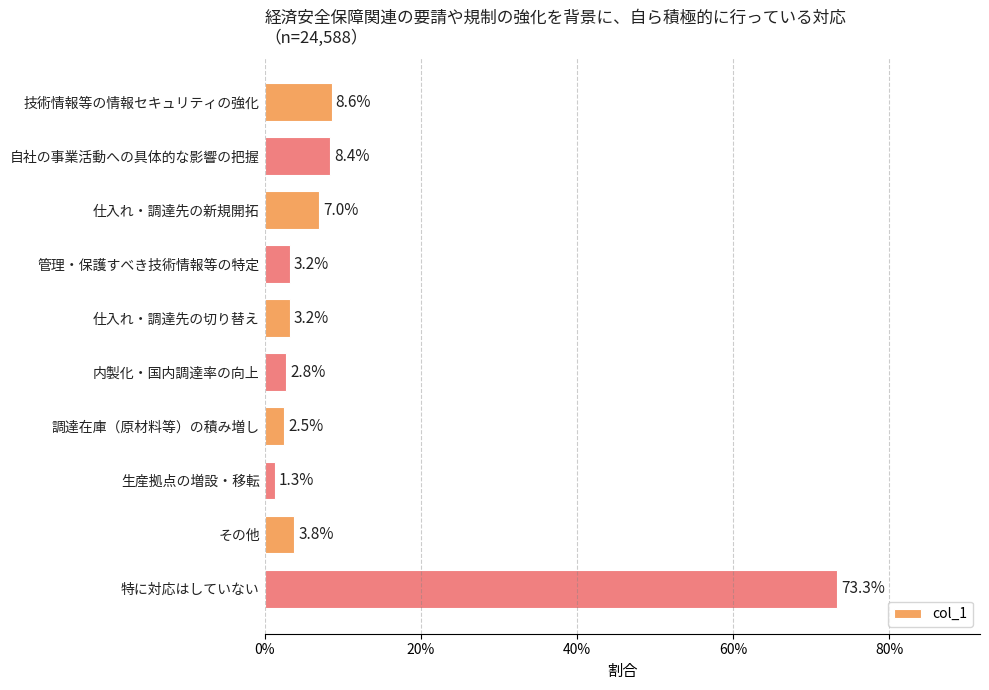

Does the chart contain any negative values?

No